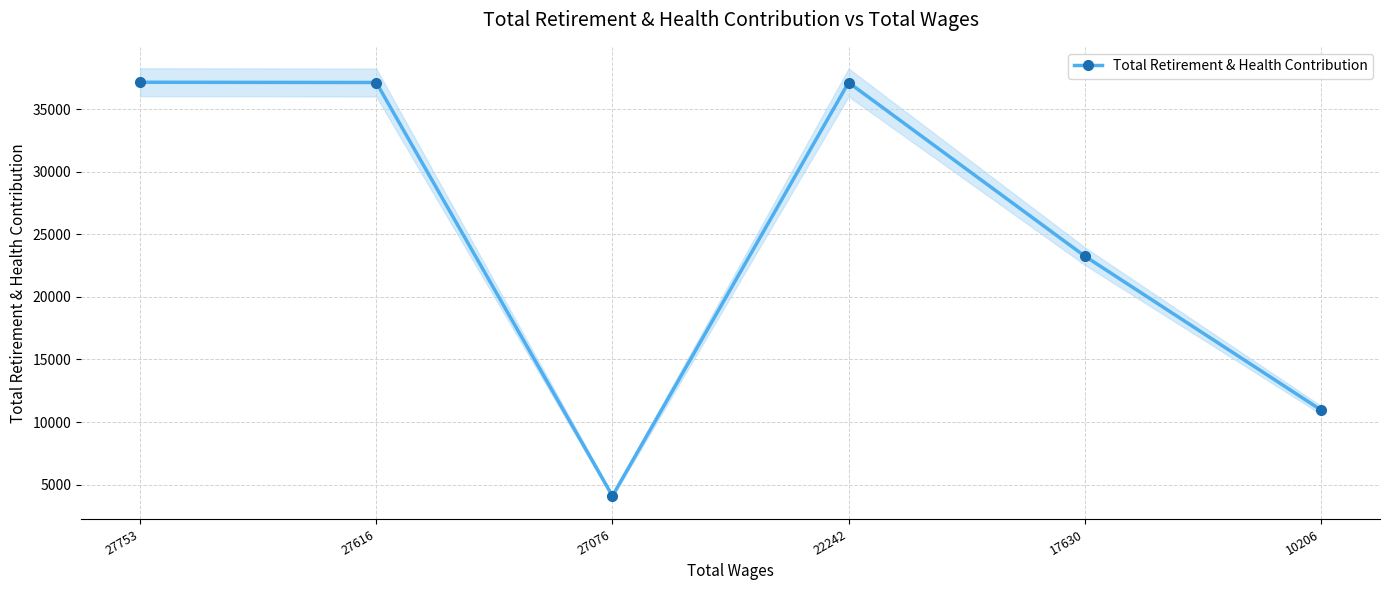

List the labels in order of value, smallest first.

27076, 10206, 17630, 27616, 22242, 27753